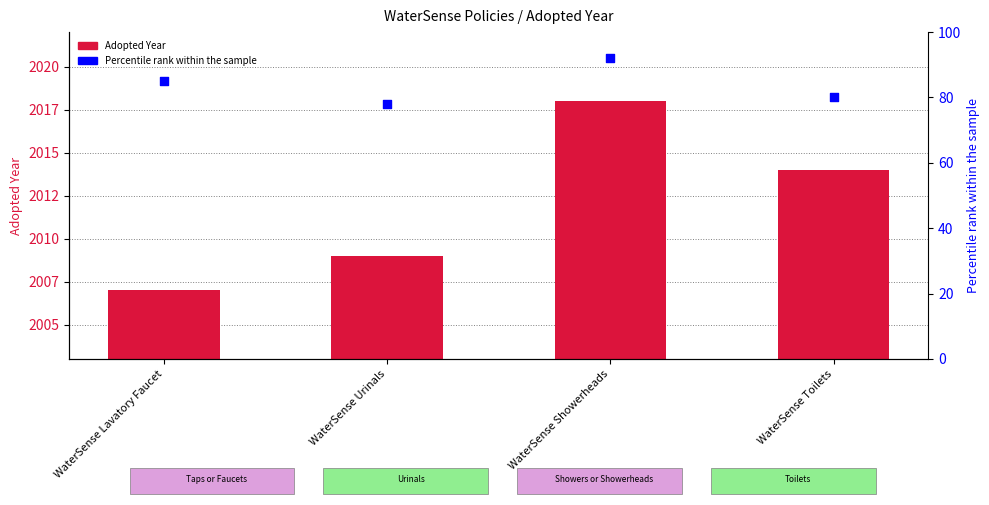

Which series has the largest Y range (max minus min)?

Percentile rank within the sample